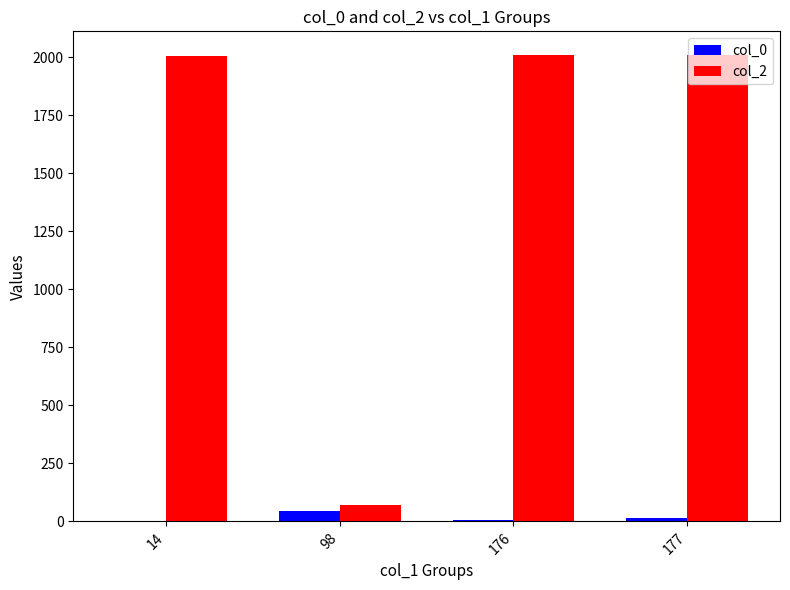

What is the maximum value for col_2?

2012.0